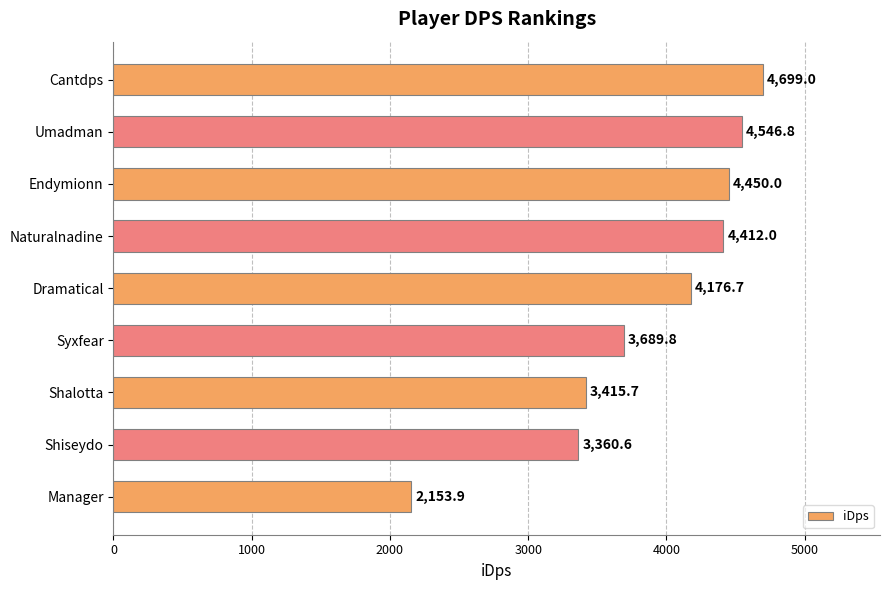

What is the change in value from Endymionn to Naturalnadine?

-38.0